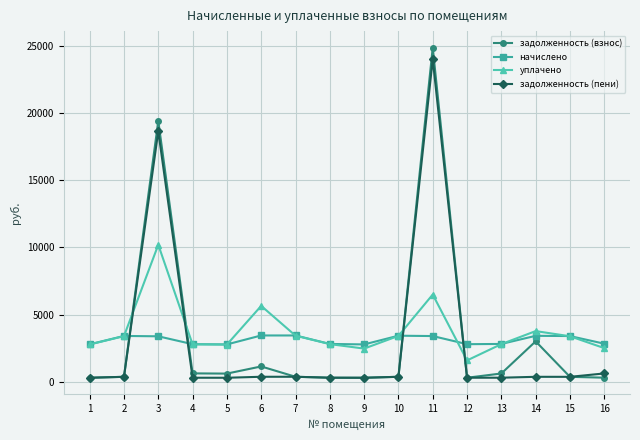

What is the approximate value of задолженность (взнос) at 4?

635.7